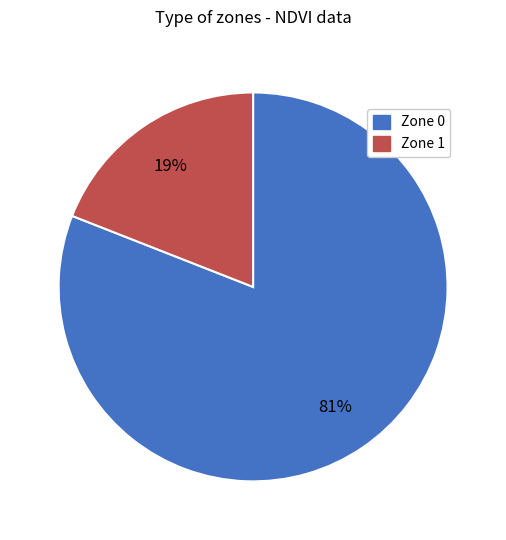

Which category has the smallest portion of the pie?

Zone 1